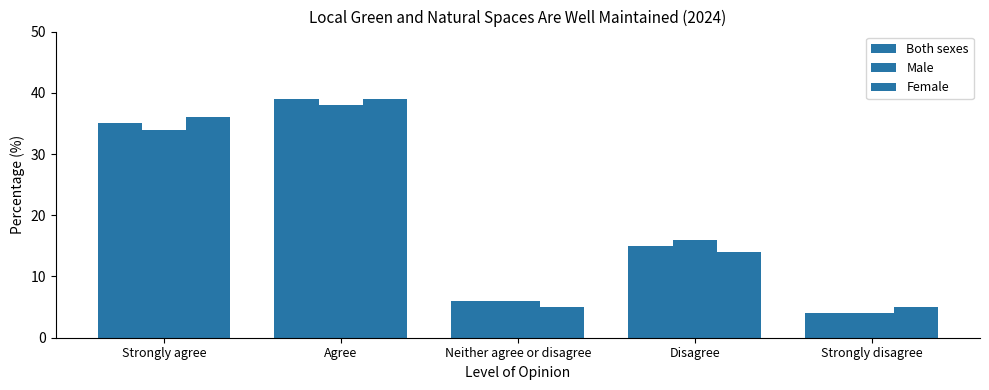

Which series has the largest total across all categories?

Both sexes